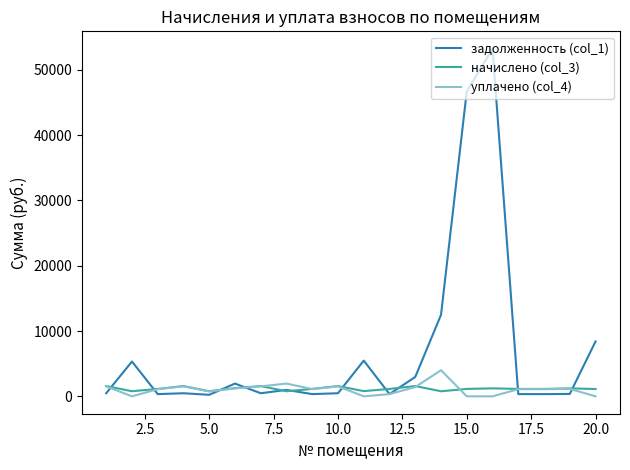

Which series has the largest range (max minus min)?

задолженность (col_1)